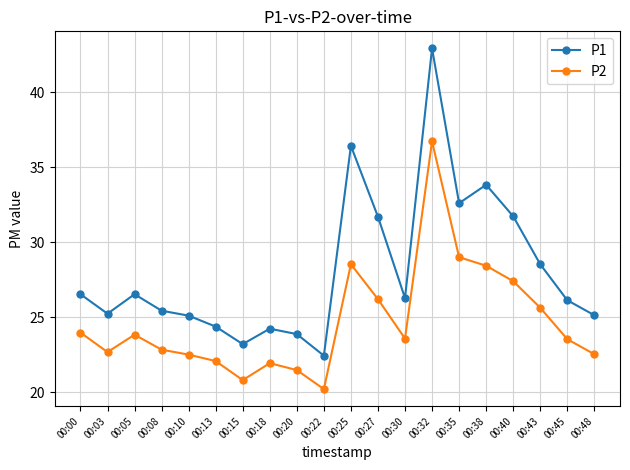

True or false: P2 has a value of 36.7 at 00:32.

True